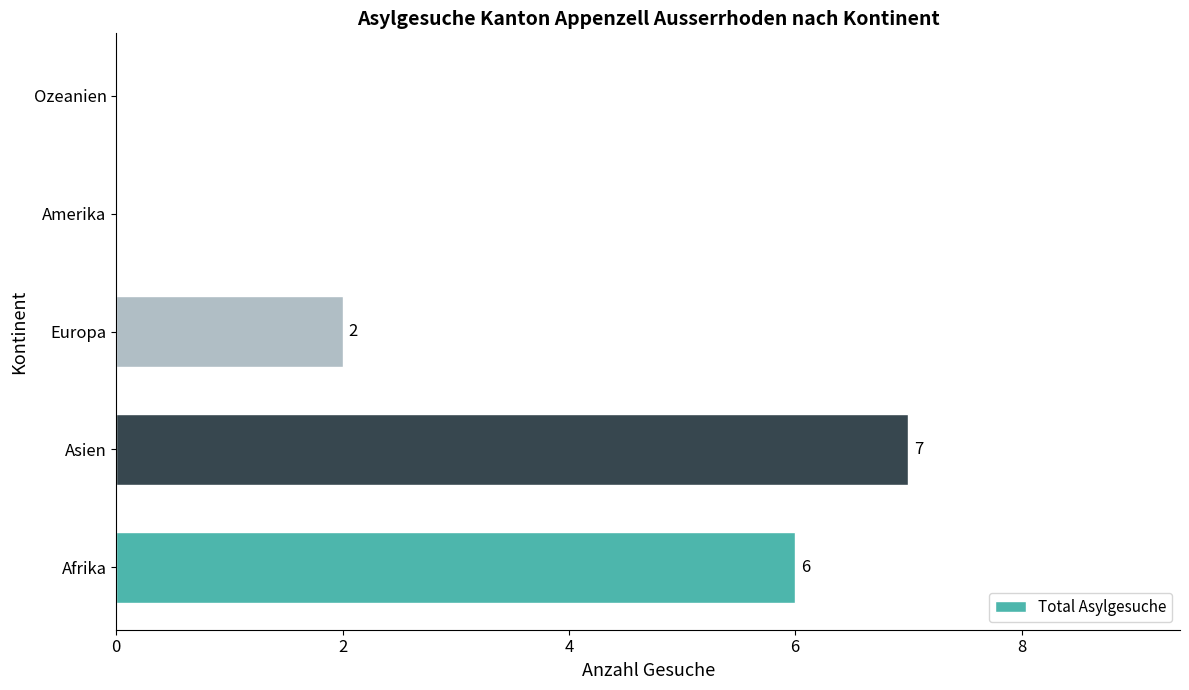

True or false: the data shows 2 at Europa.

True